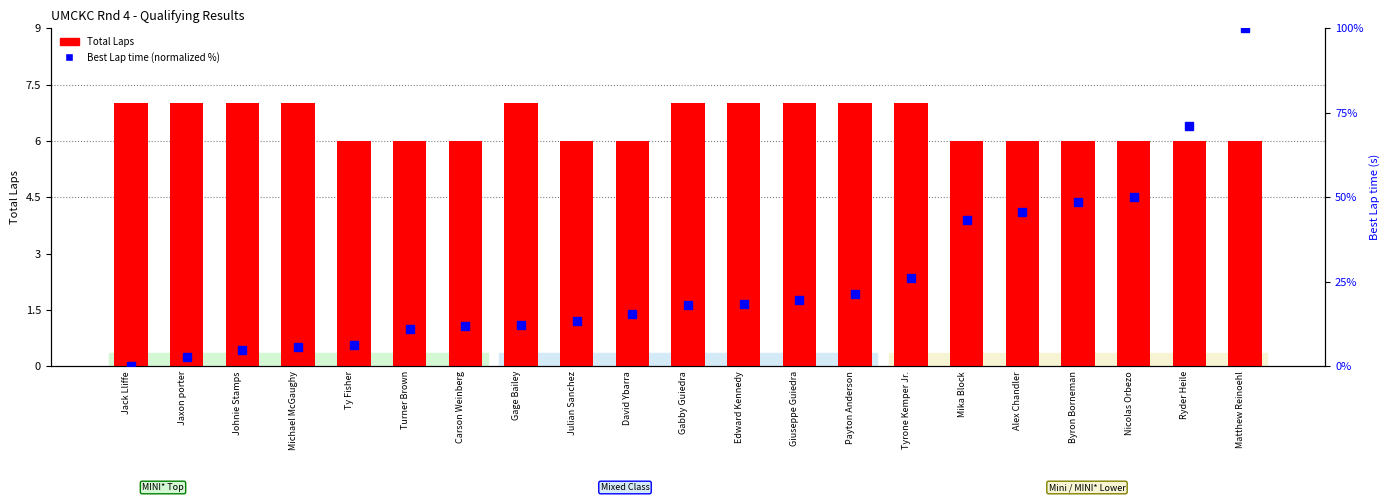

Read the Total Laps value at Michael McGaughy.

7.0